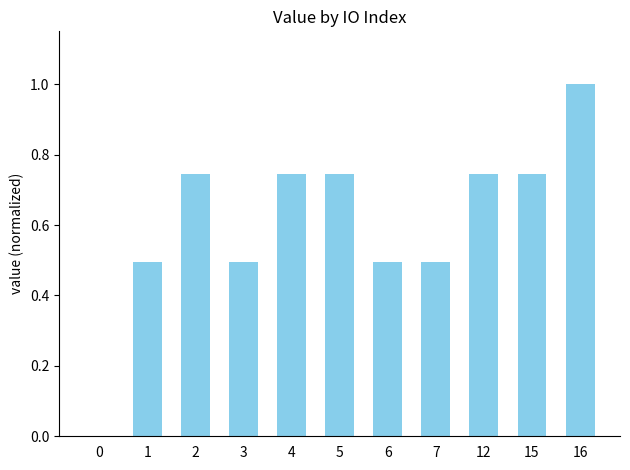

What is the sum of the values at 7 and 0?

0.5